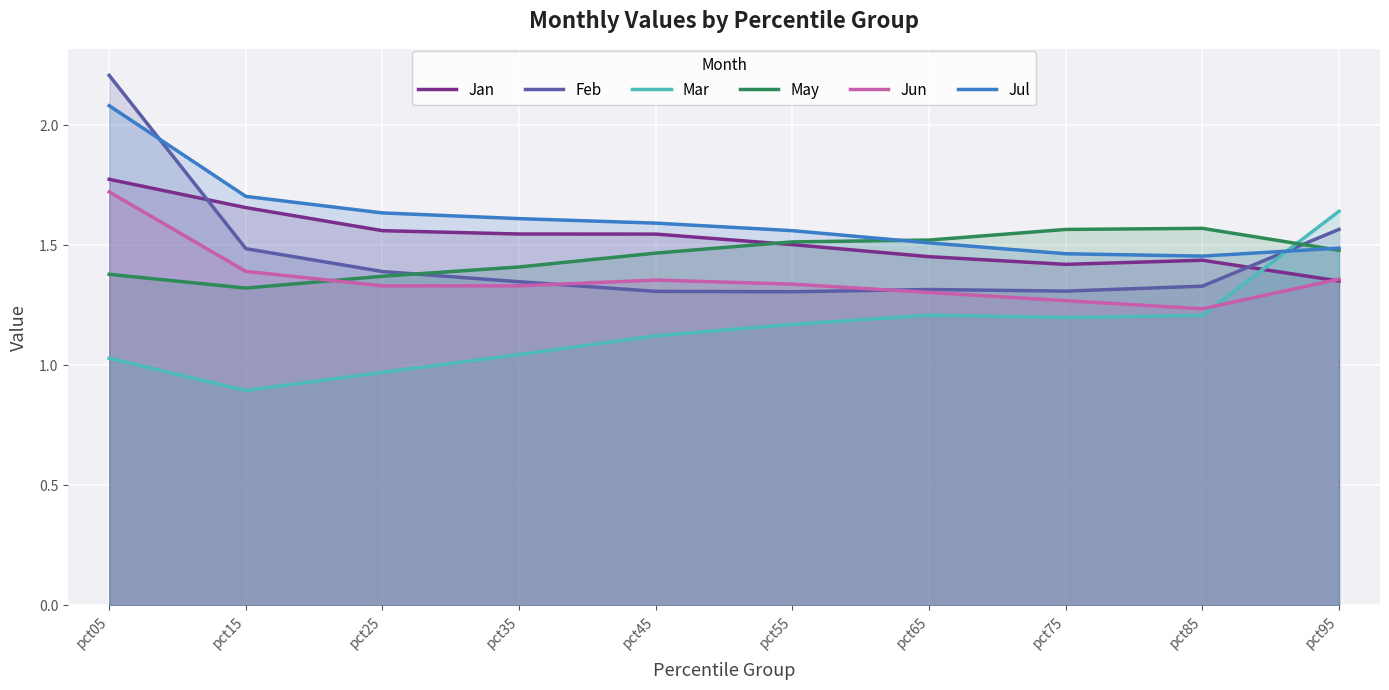

Reading left to right, what are all the values shown in this chart?

Jan: 1.8	1.7	1.6	1.5	1.5	1.5	1.5	1.4	1.4	1.4
Feb: 2.2	1.5	1.4	1.3	1.3	1.3	1.3	1.3	1.3	1.6
Mar: 1.0	0.9	1.0	1.0	1.1	1.2	1.2	1.2	1.2	1.6
May: 1.4	1.3	1.4	1.4	1.5	1.5	1.5	1.6	1.6	1.5
Jun: 1.7	1.4	1.3	1.3	1.4	1.3	1.3	1.3	1.2	1.4
Jul: 2.1	1.7	1.6	1.6	1.6	1.6	1.5	1.5	1.5	1.5